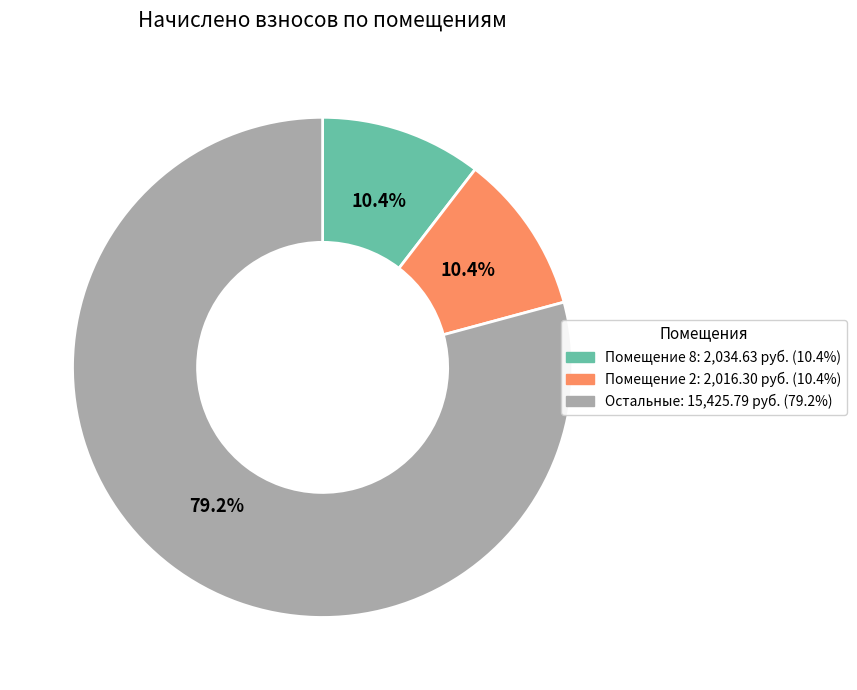

Count the number of slices in the pie.

3